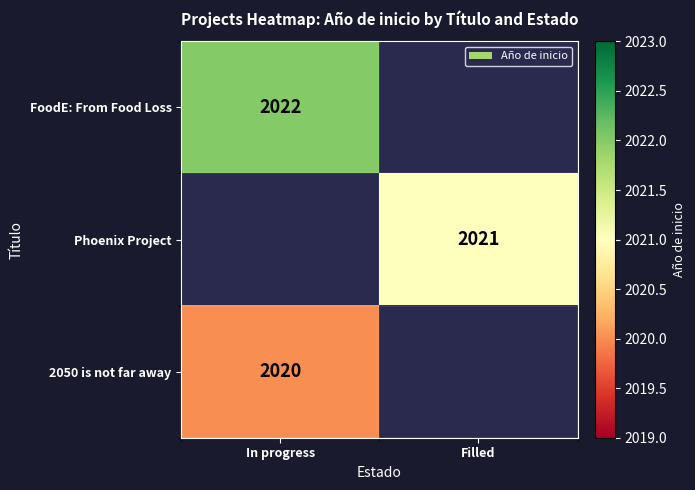

True or false: 2050 is not far away has a value of 2020 at In progress.

True